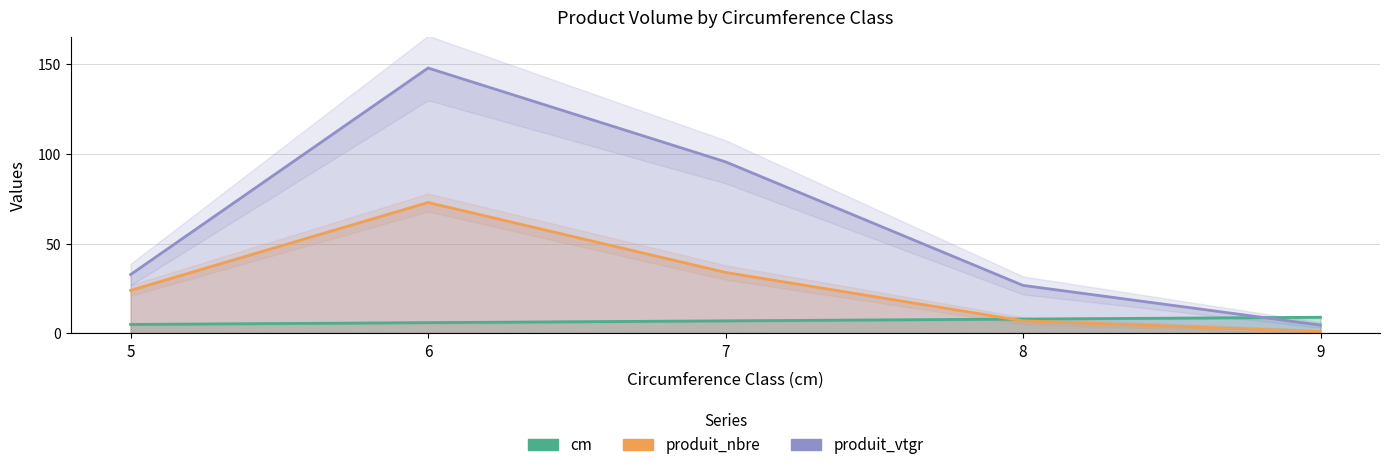

True or false: cm and produit_vtgr cross at least once.

True